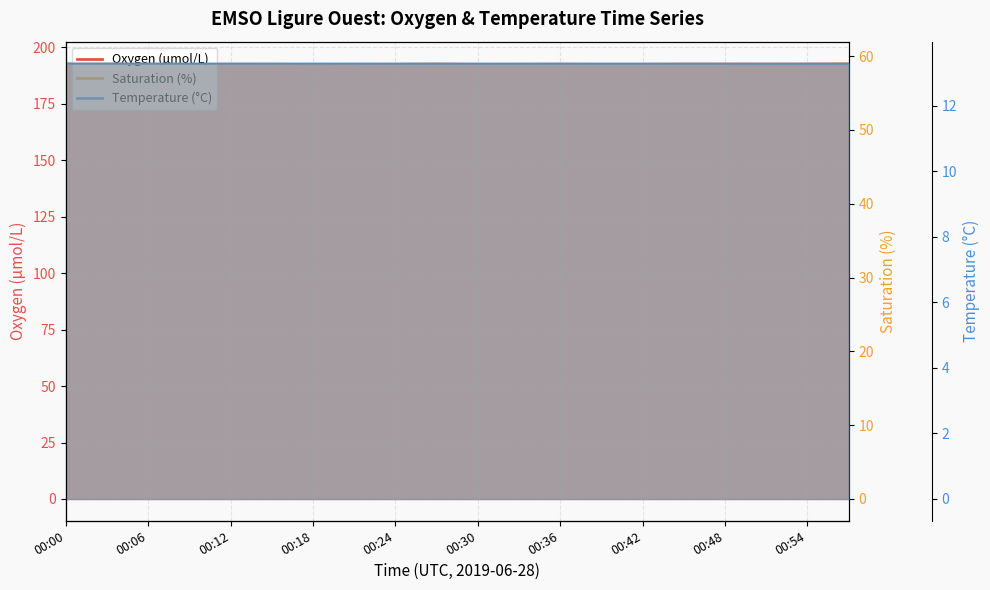

Between 00:51 and 00:21, which is larger?

00:51